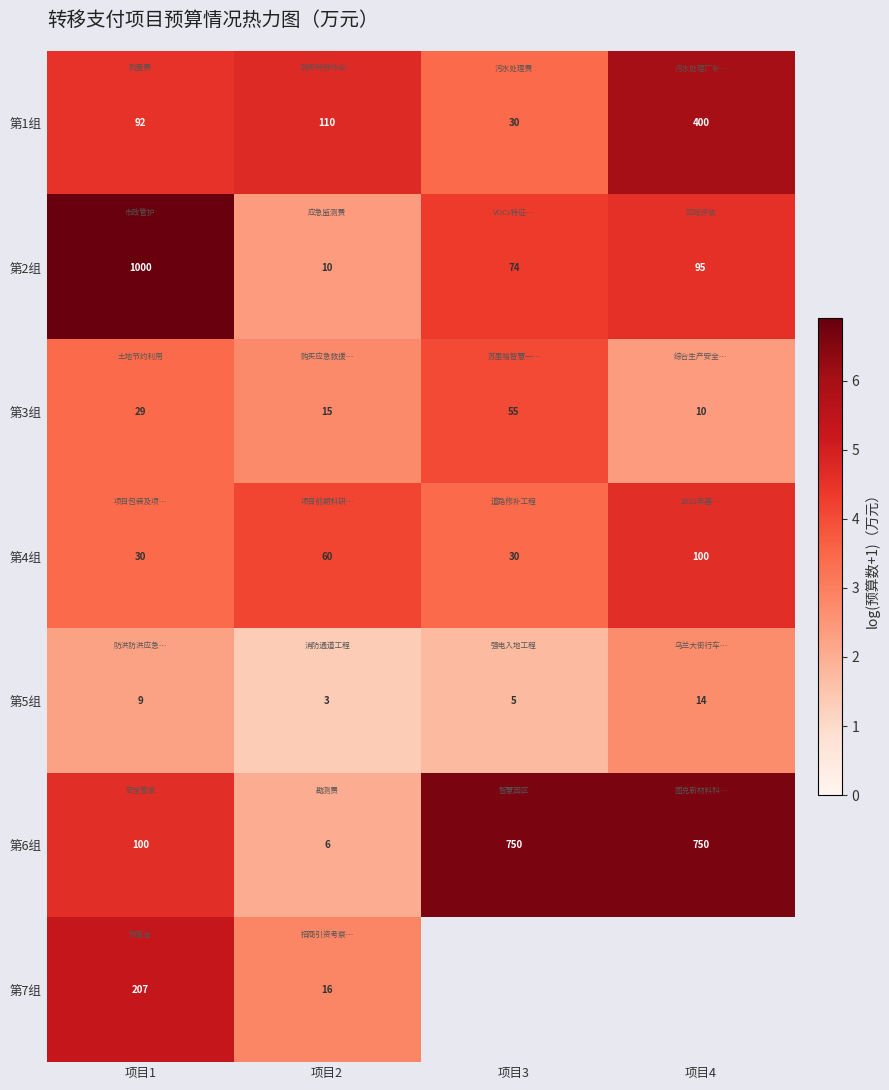

Is the value of 第3组 at 项目1 greater than the value of 第2组 at 项目4?

No